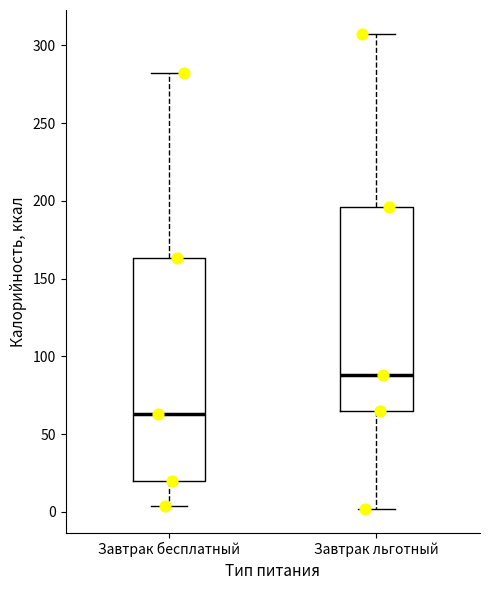

Which box has the highest median line?

Завтрак льготный